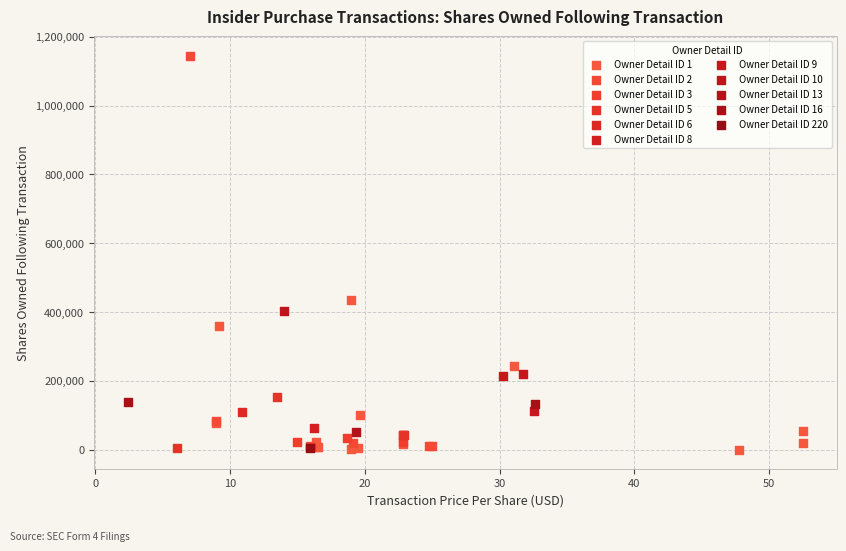

What are all the series names shown in the legend?

Owner Detail ID 1, Owner Detail ID 2, Owner Detail ID 3, Owner Detail ID 5, Owner Detail ID 6, Owner Detail ID 8, Owner Detail ID 9, Owner Detail ID 10, Owner Detail ID 13, Owner Detail ID 16, Owner Detail ID 220